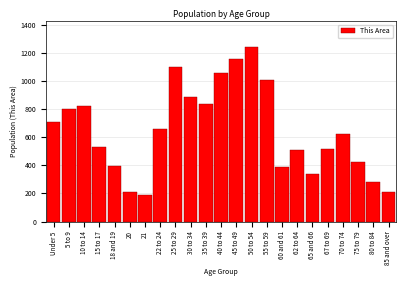

The value at 75 to 79 is 420. True or false?

True